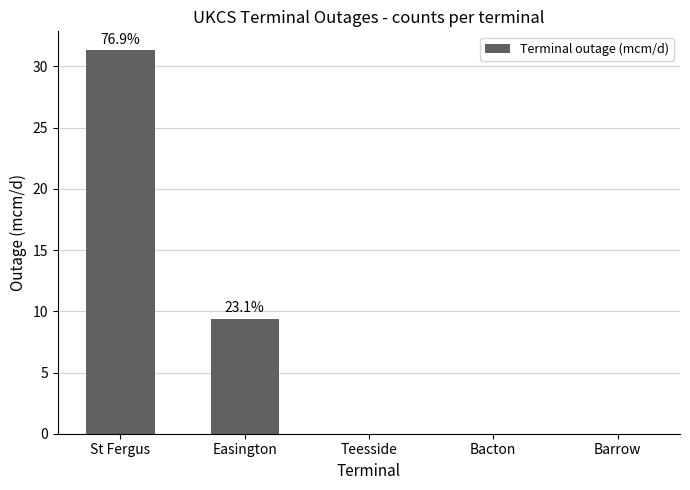

Is it true that the value at St Fergus is 21.3?

False